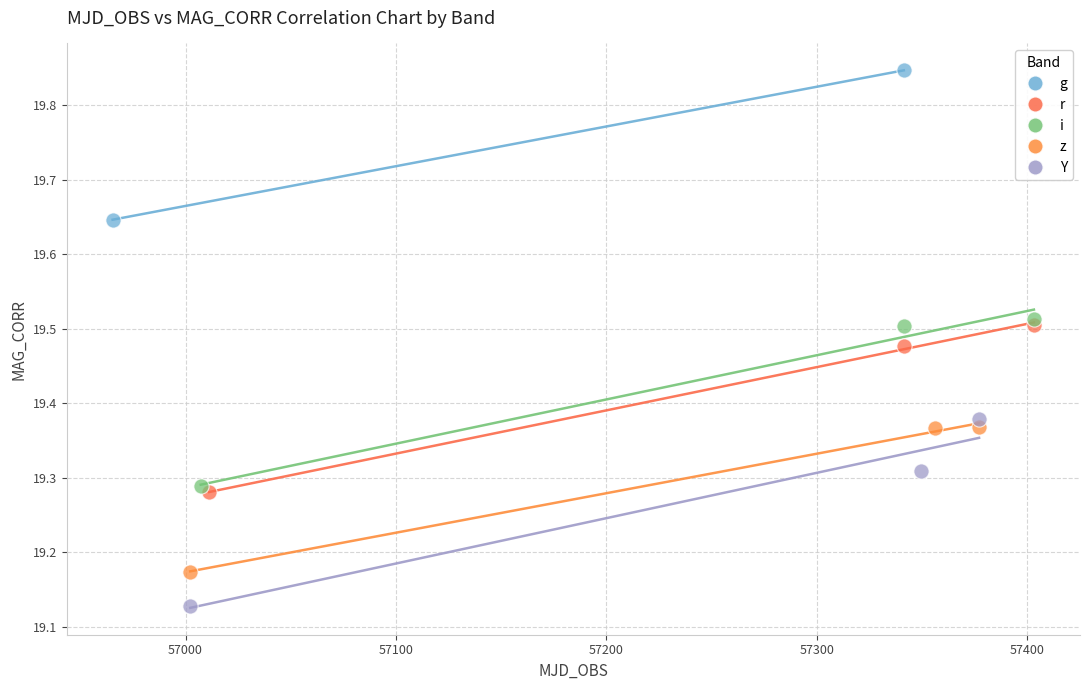

What are all the series names shown in the legend?

g, r, i, z, Y